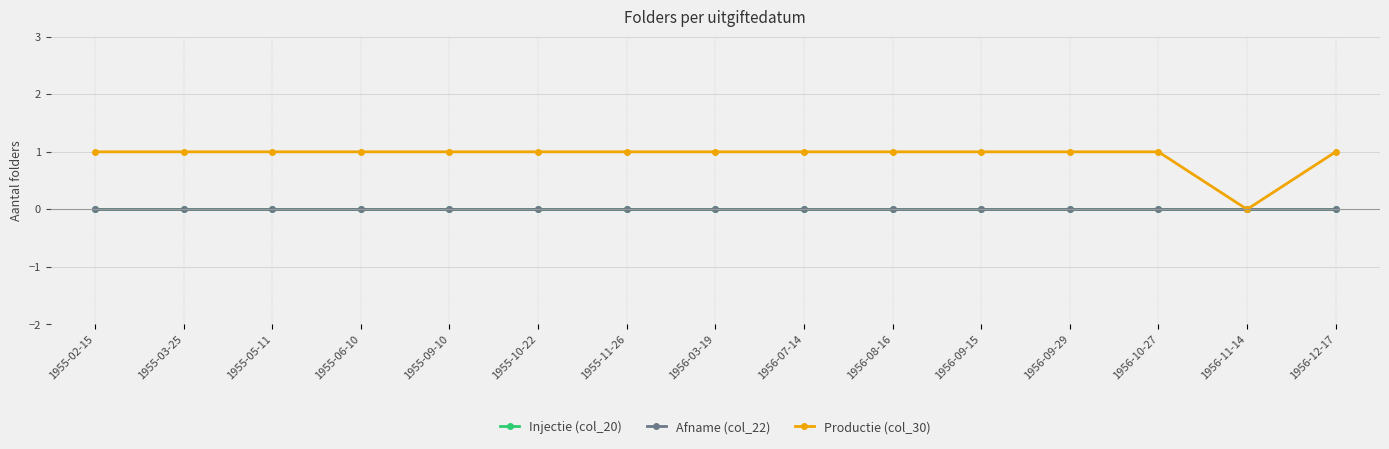

Rank the series by their maximum value, from lowest to highest.

Injectie (col_20), Afname (col_22), Productie (col_30)